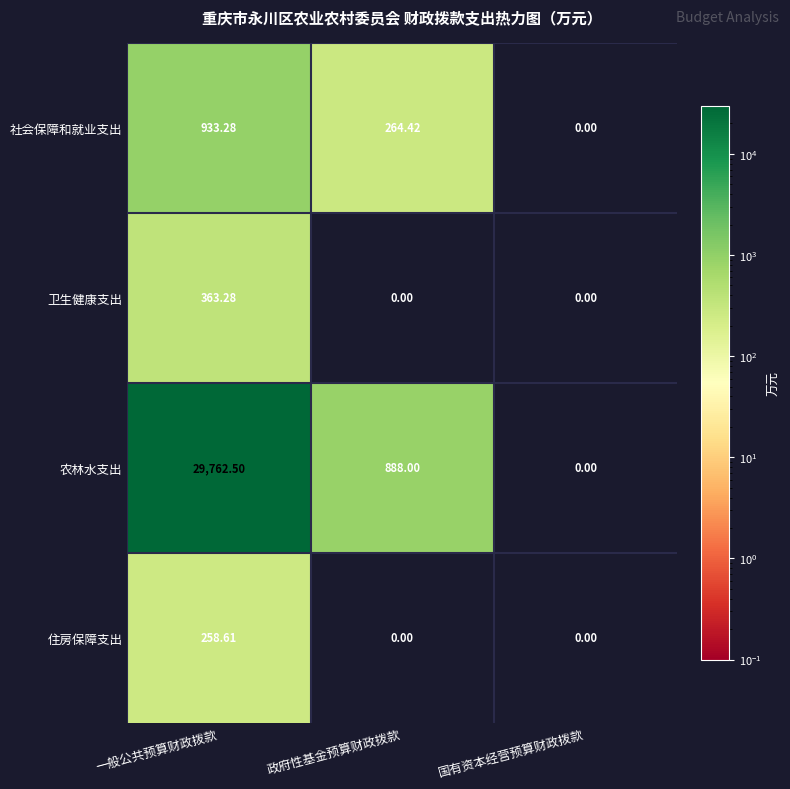

Which series has the largest range (max minus min)?

农林水支出